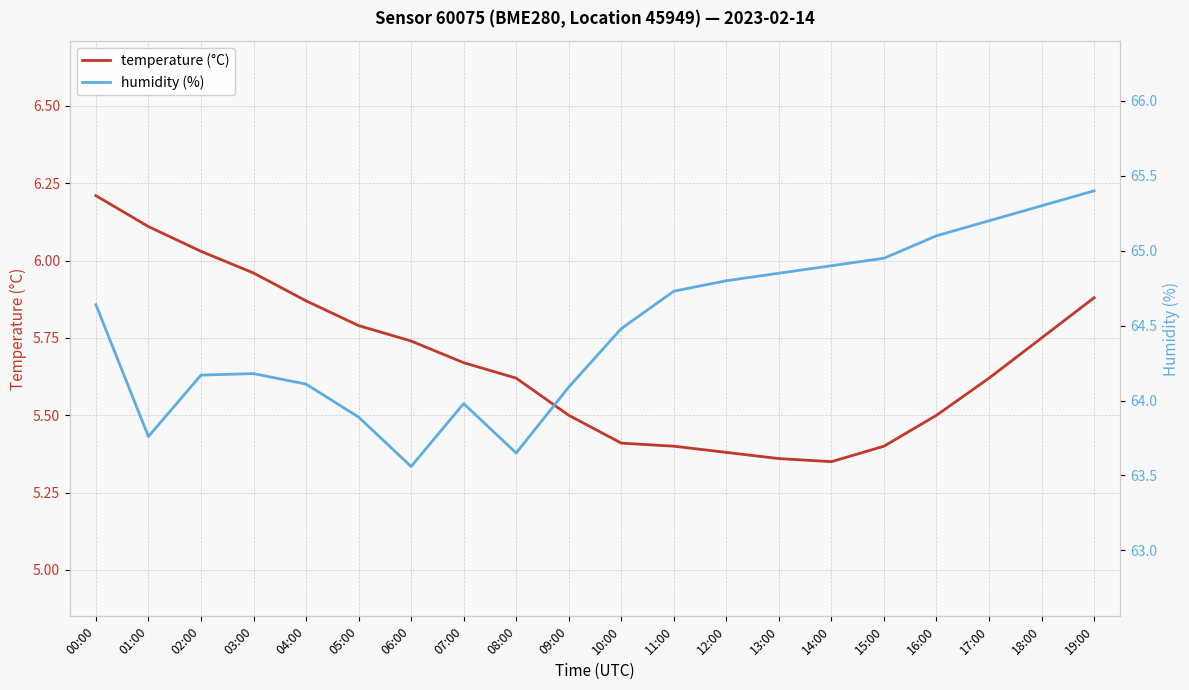

The value of humidity (%) at 14:00 is 24.5. True or false?

False